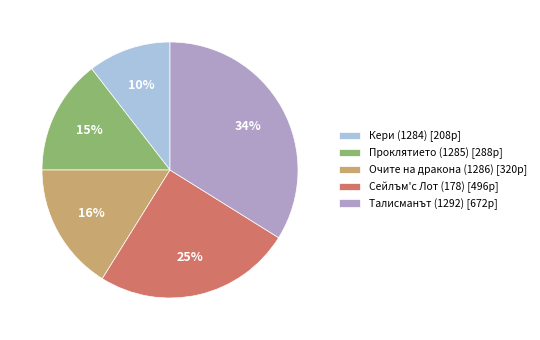

Does Сейлъм'с Лот (178) represent more than half of the total?

No